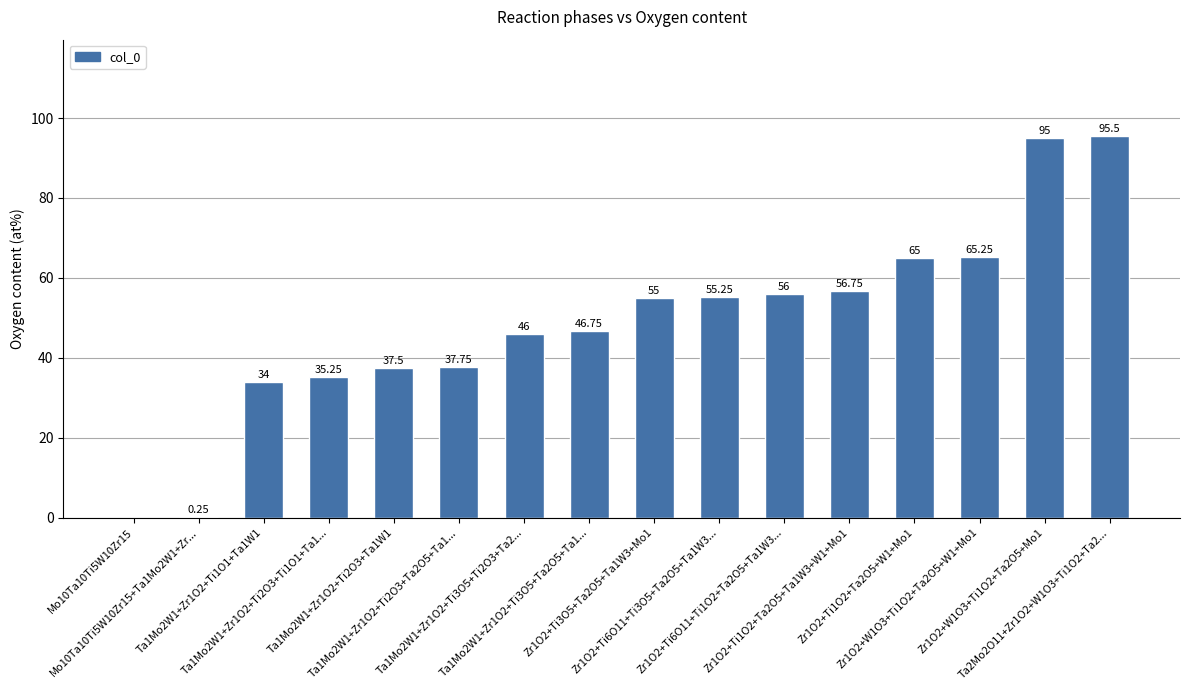

What is the maximum value shown in the chart?

95.5